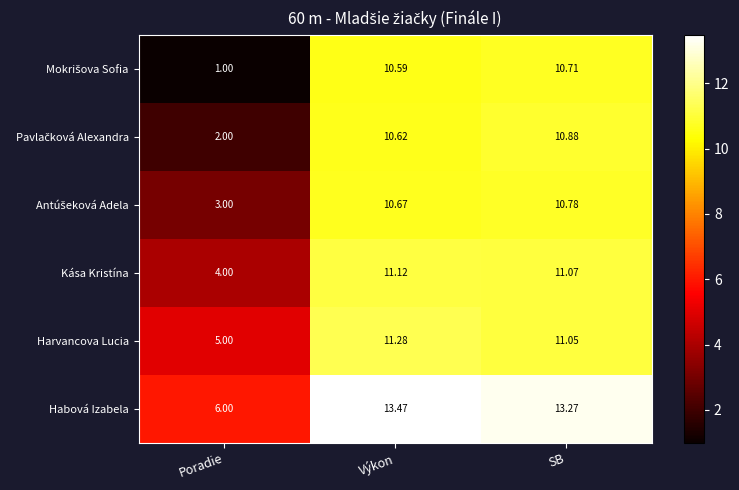

What is the spread (max minus min) of values at SB?

2.6